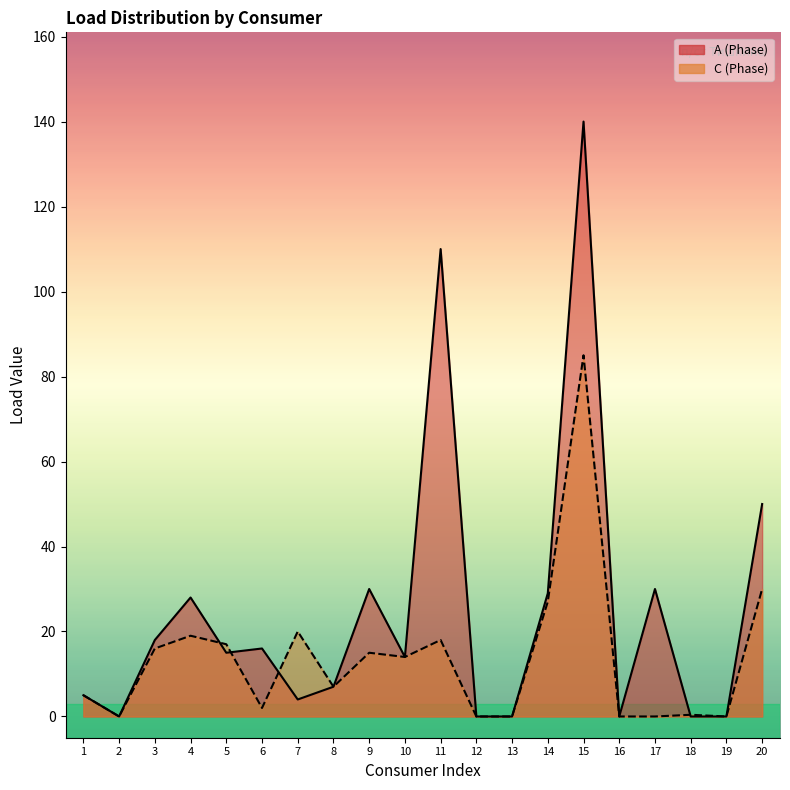

What is the sum of all C (Phase) values?

275.4